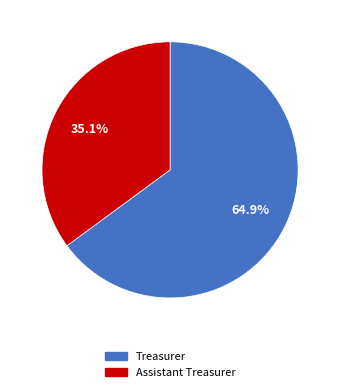

The Treasurer slice represents 76% of the pie. True or false?

False